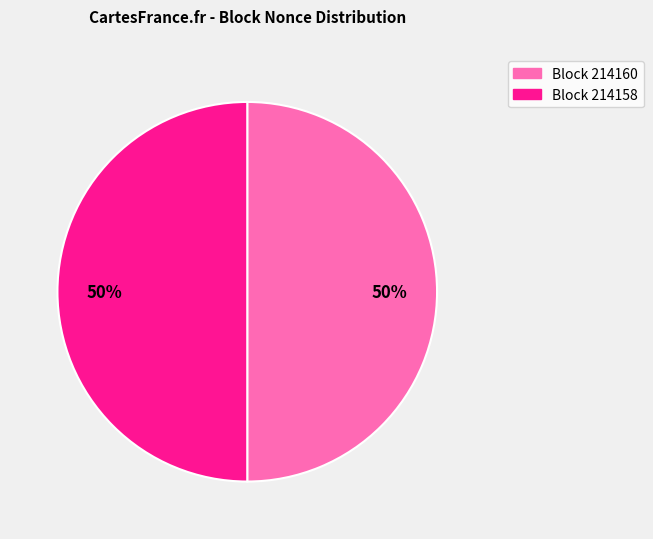

To the nearest percent, what is the average slice percentage?

50%